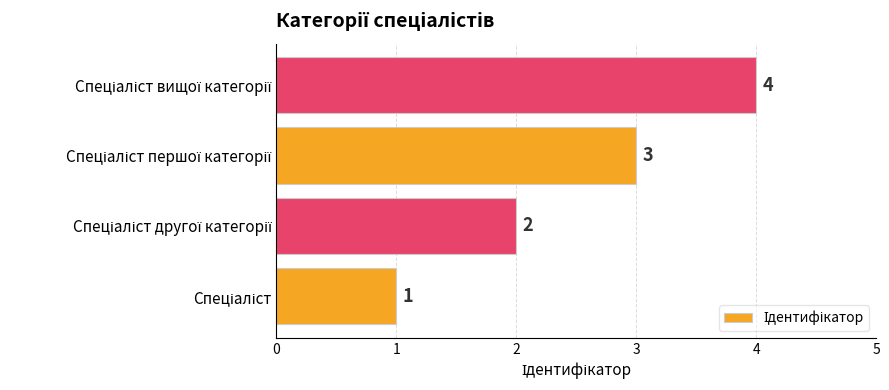

What is the greatest value displayed?

4